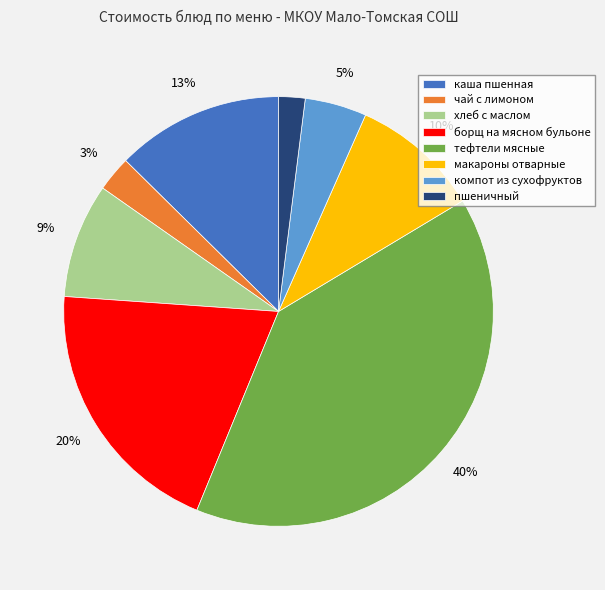

To the nearest percent, what is the combined percentage of чай с лимоном and пшеничный?

5%